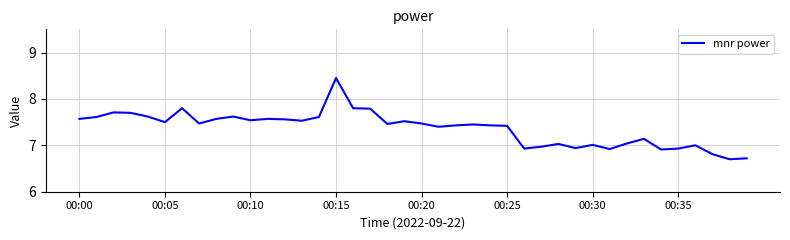

What is the minimum value shown in the chart?

6.7